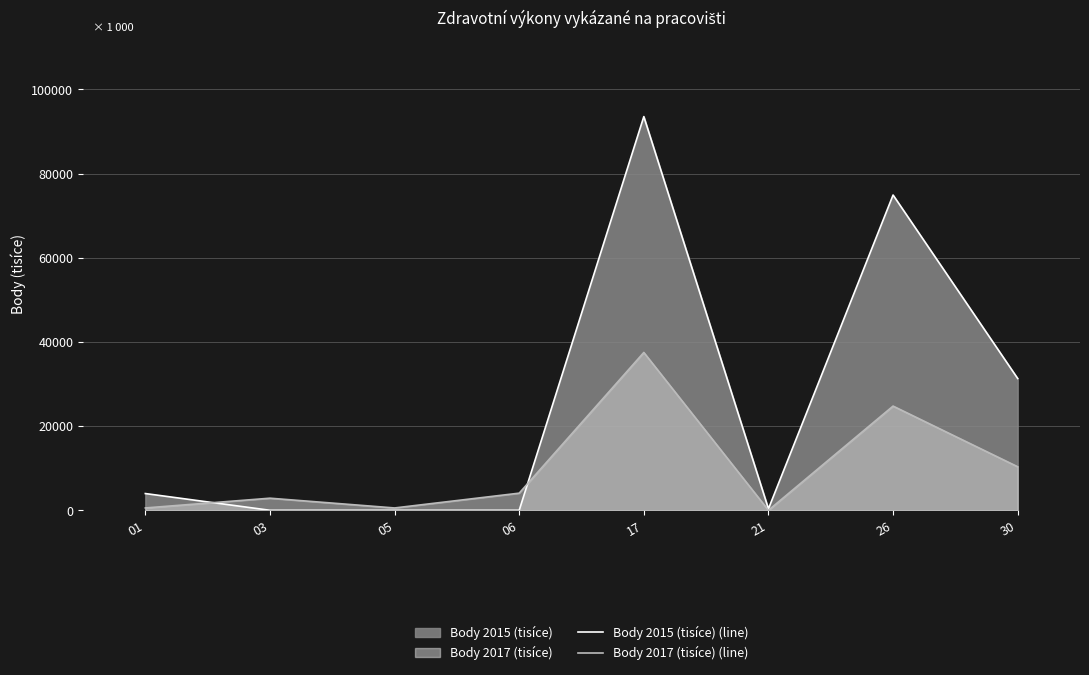

Between which two adjacent categories do Body 2017 (tisíce) (line) and Body 2015 (tisíce) (line) first intersect?

01 and 03